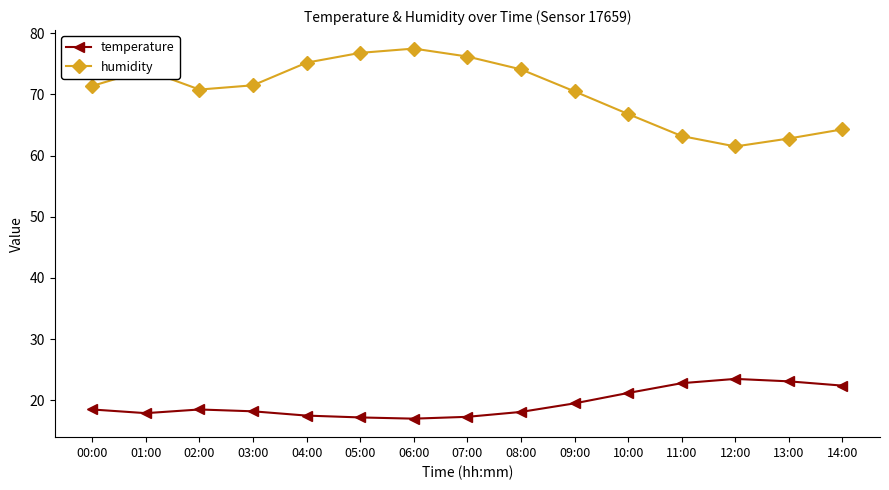

Rank the series at 07:00 from lowest to highest value.

temperature, humidity